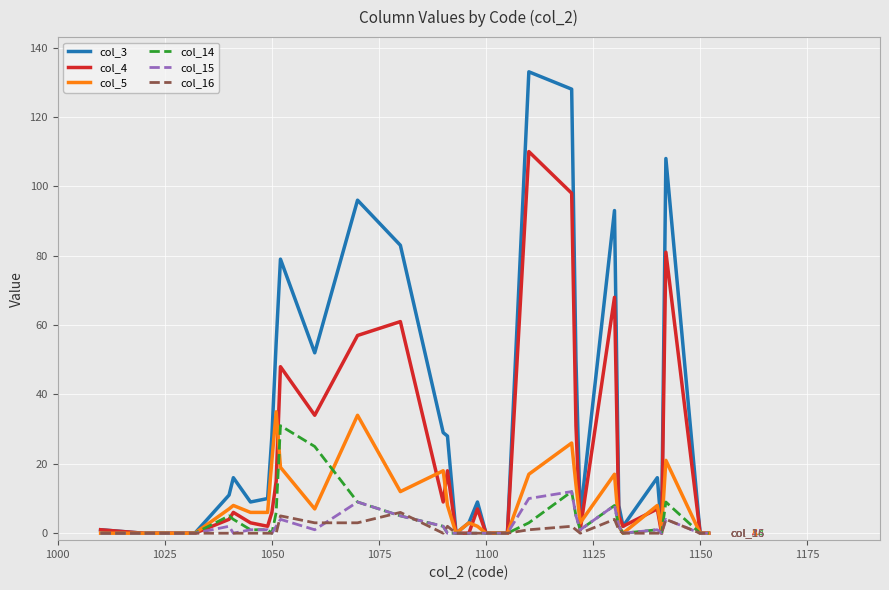

What is the maximum value shown in the chart?

133